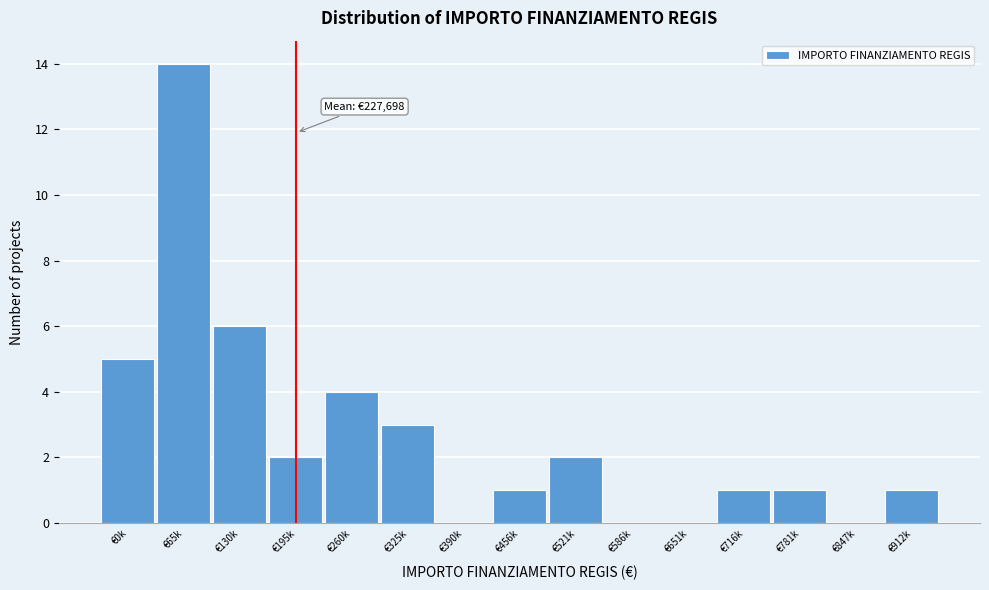

Reading left to right, extract all data points from this chart.

€0k=5	€65k=14	€130k=6	€195k=2	€260k=4	€325k=3	€390k=0	€456k=1	€521k=2	€586k=0	€651k=0	€716k=1	€781k=1	€847k=0	€912k=1